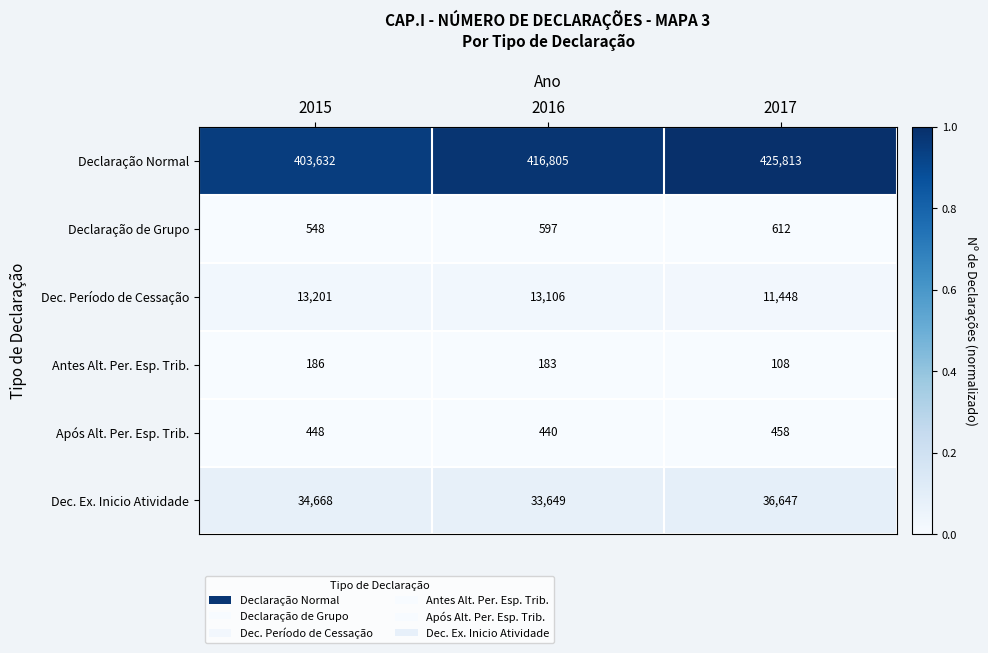

Which label corresponds to the largest value in the chart?

2017